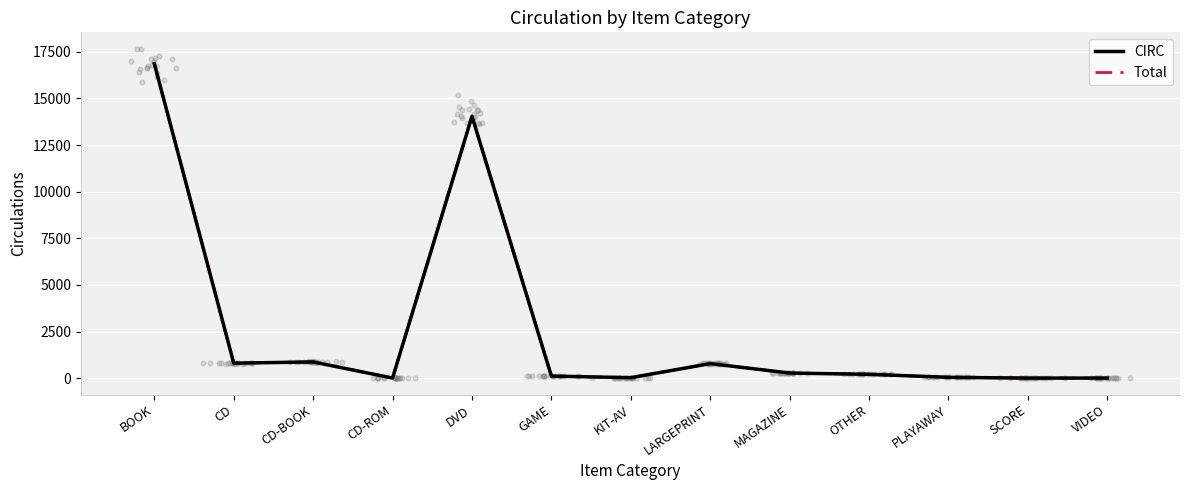

Which series has the largest Y range (max minus min)?

CIRC